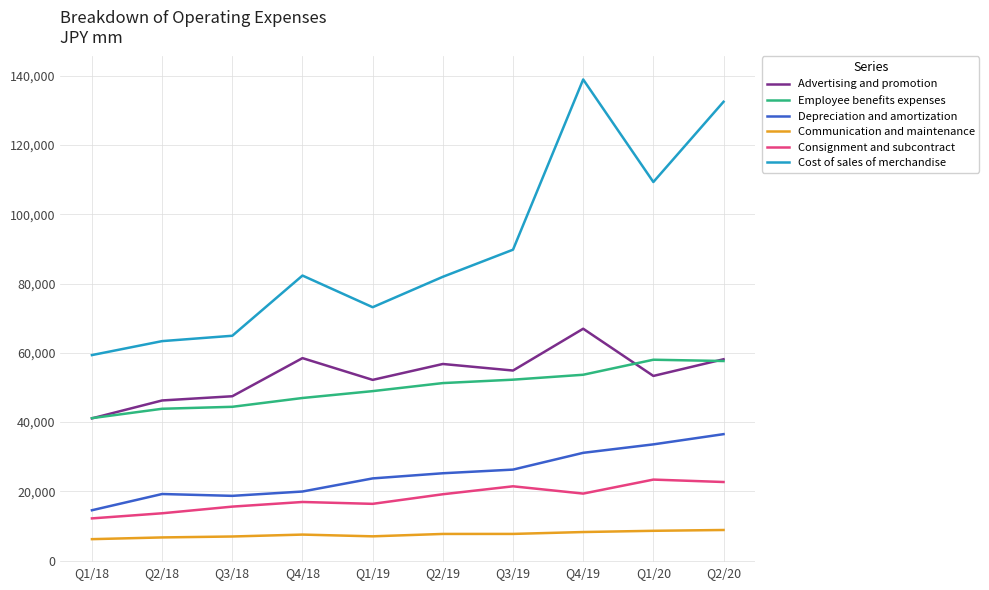

What is the difference between the maximum and minimum values in the Employee benefits expenses series?

16871